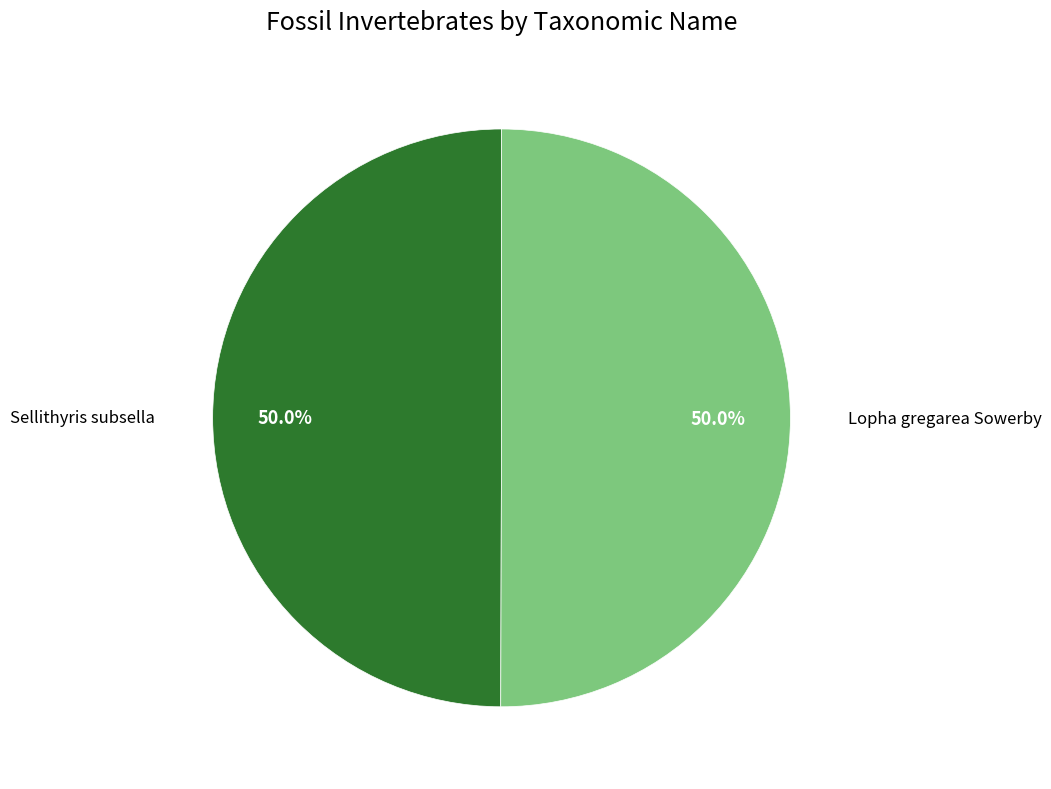

What portion of the pie excludes Sellithyris subsella?

50.0%